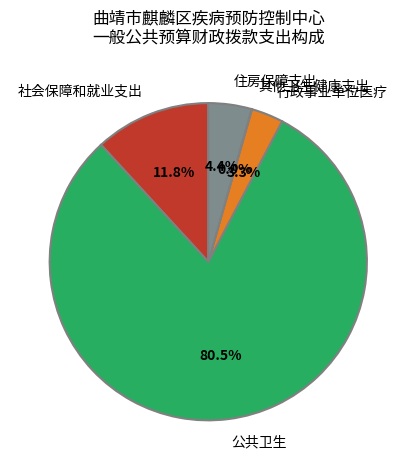

What is the ratio of the value at 公共卫生 to the value at 住房保障支出?

18.3